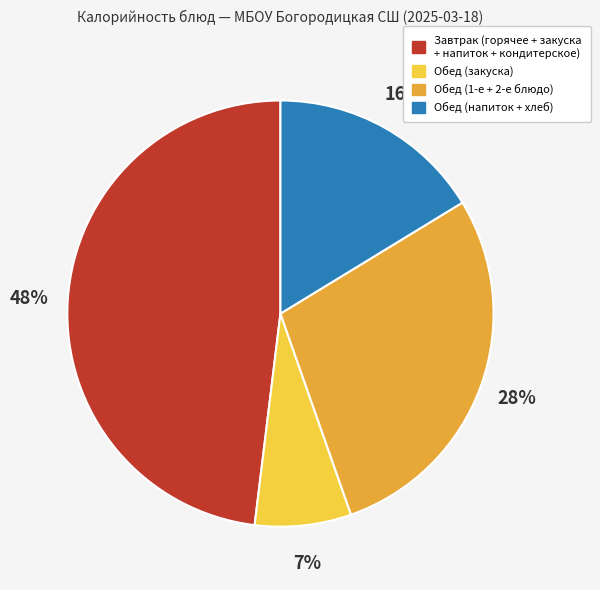

Is the sum of Обед (напиток + хлеб) and Обед (закуска) greater than half?

No